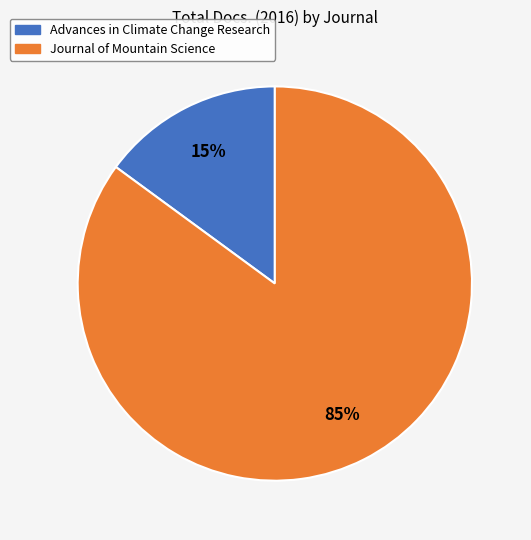

To the nearest percent, what is the difference between the Journal of Mountain Science and Advances in Climate Change Research slice percentages?

70%